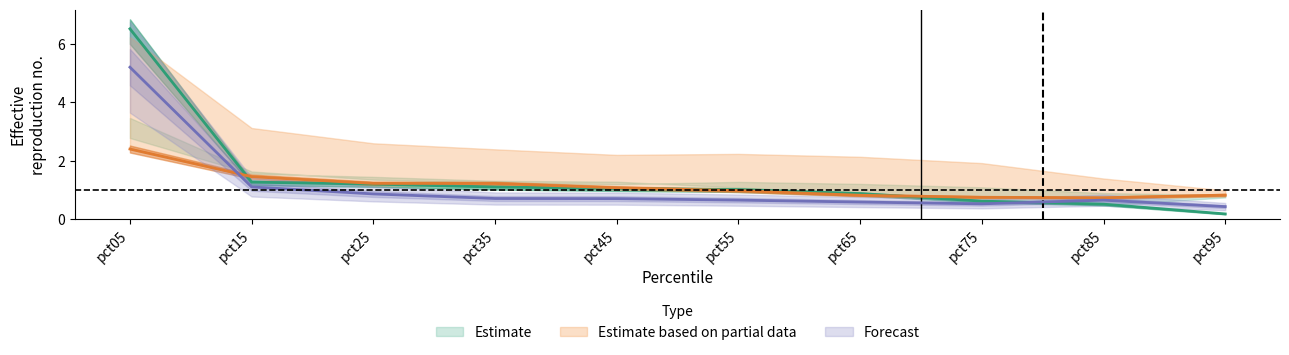

The Feb series shows 0.7 at pct75. True or false?

True